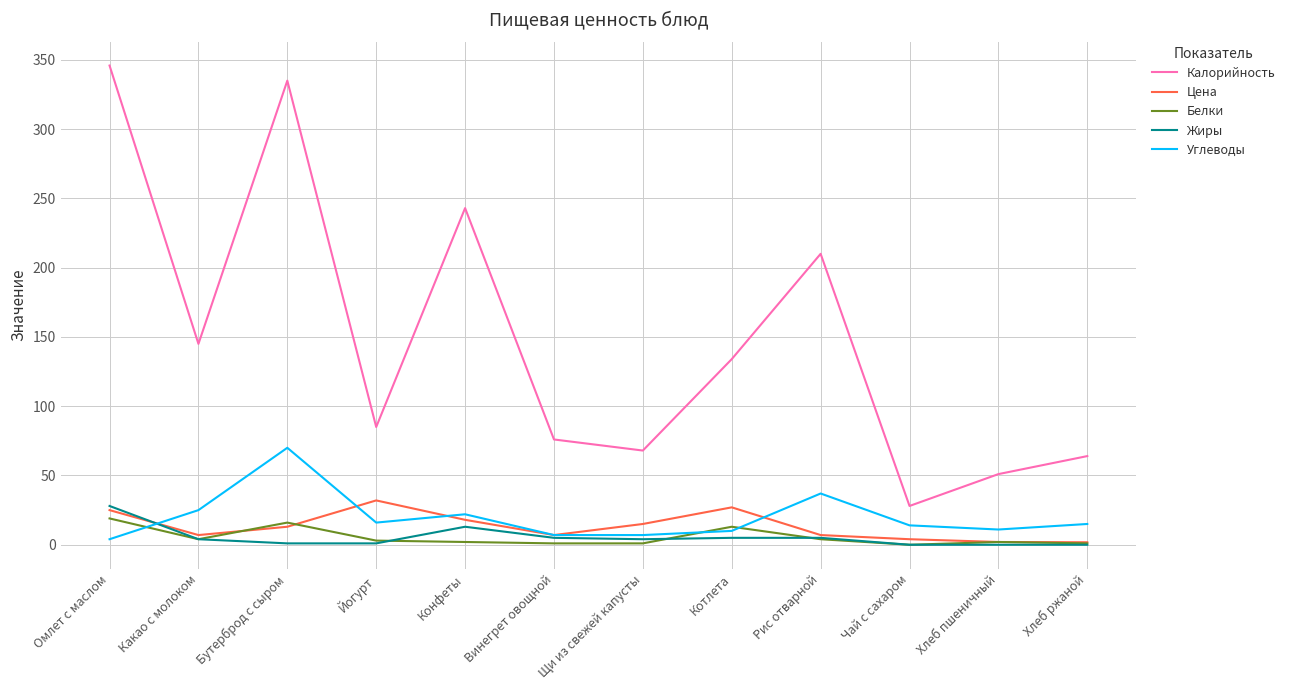

What position from the right is Бутерброд с сыром?

10